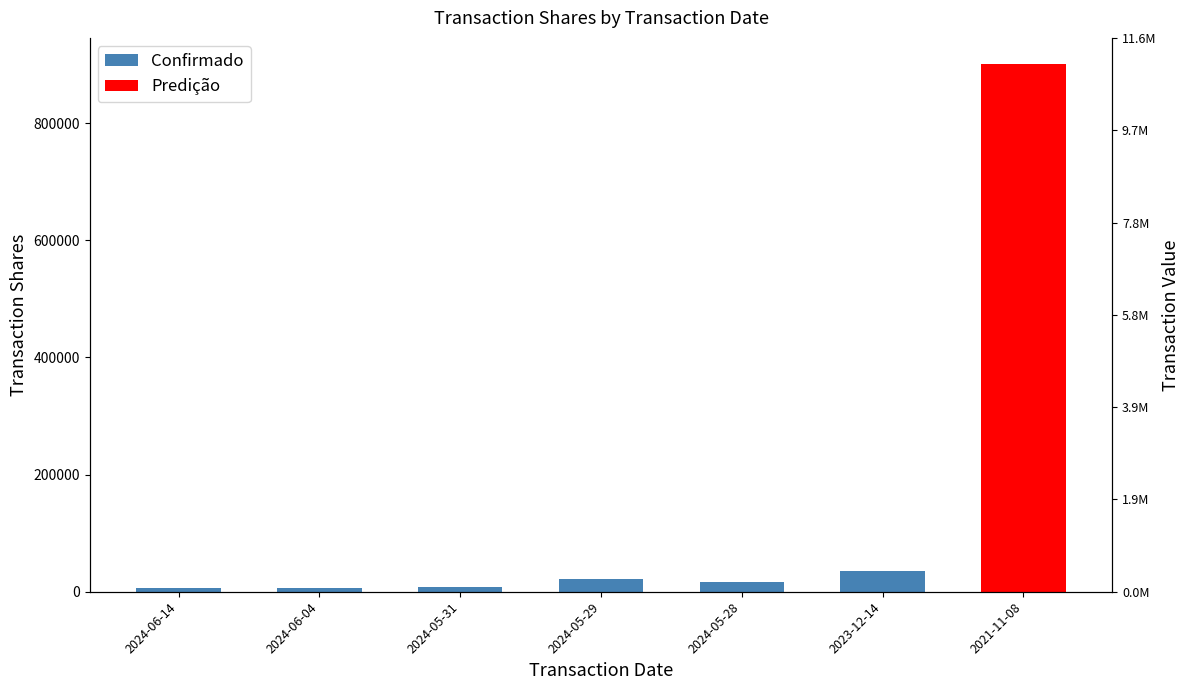

What is the approximate value at 2024-05-28, to the nearest 50?

16950